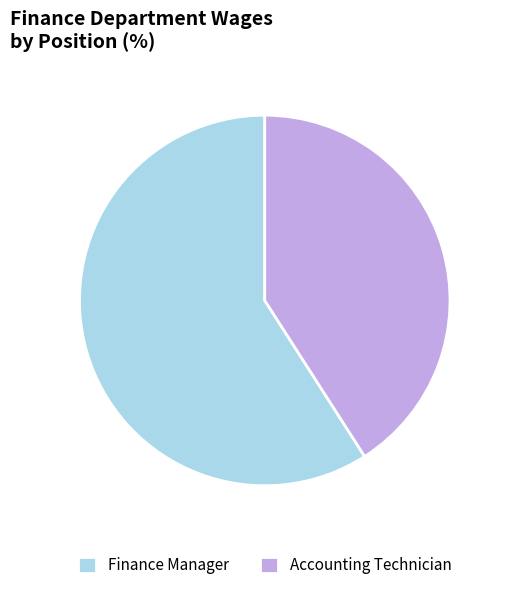

Approximately how many times larger is the value at Finance Manager compared to Accounting Technician?

1.4